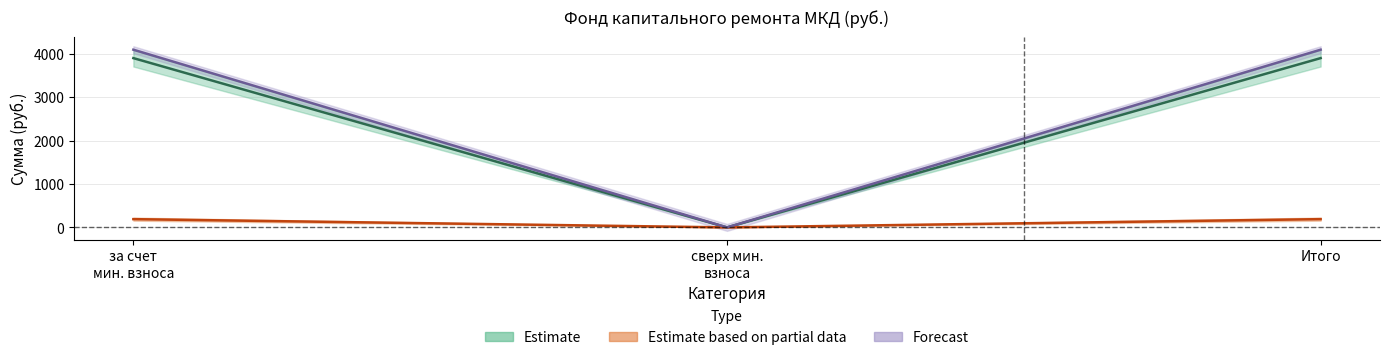

Which category has the lowest value across all series?

сверх мин. взноса